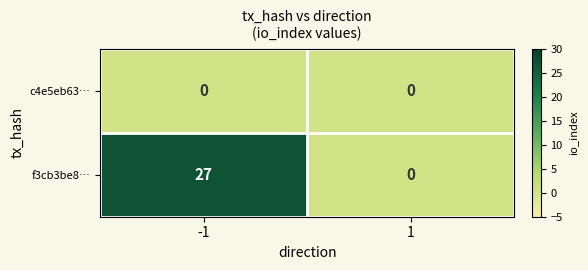

What is the difference between the highest and lowest values at -1?

27